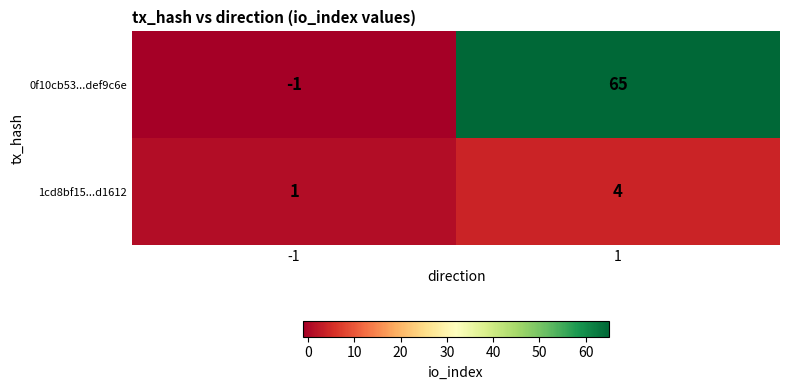

Which series has the largest total across all categories?

0f10cb53...def9c6e